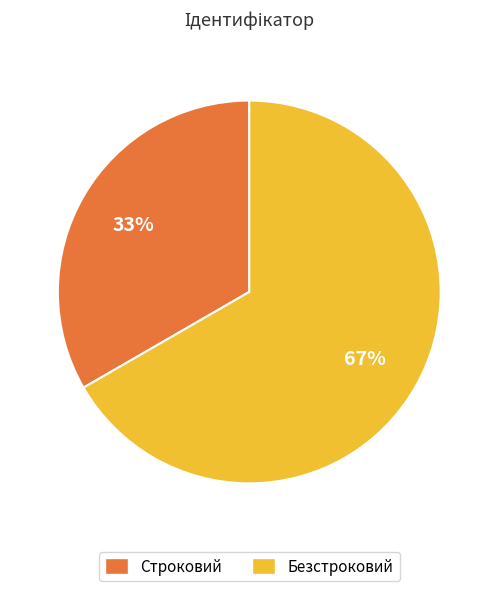

Which category accounts for the majority?

Безстроковий